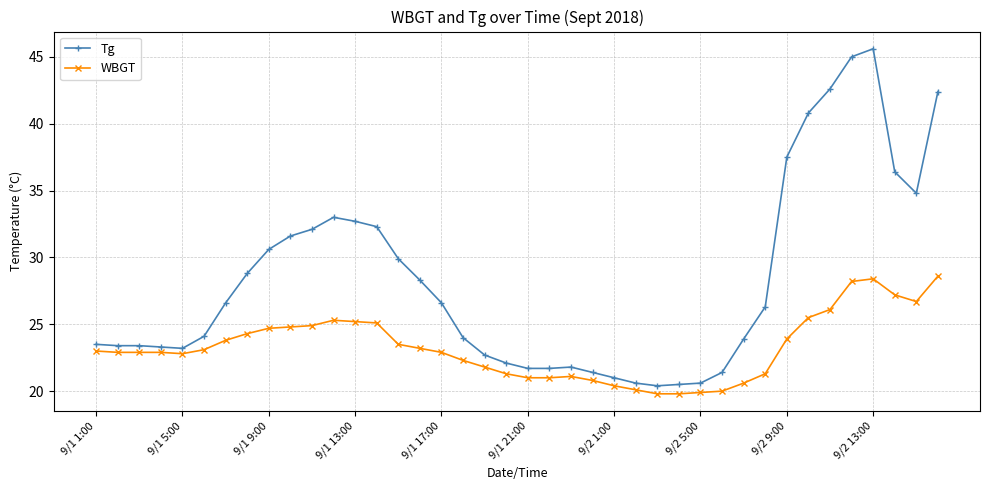

Which series has the widest spread of values?

Tg